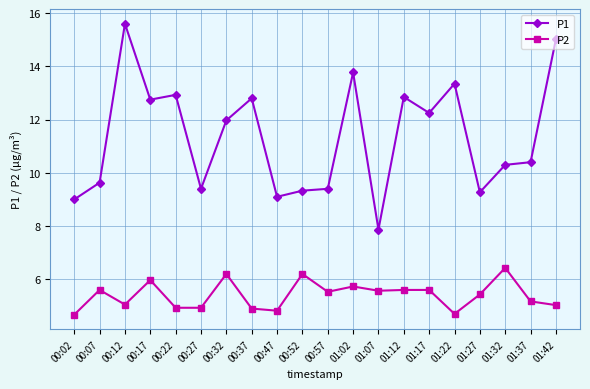

Between 00:27 and 01:27, which series saw the biggest shift?

P2